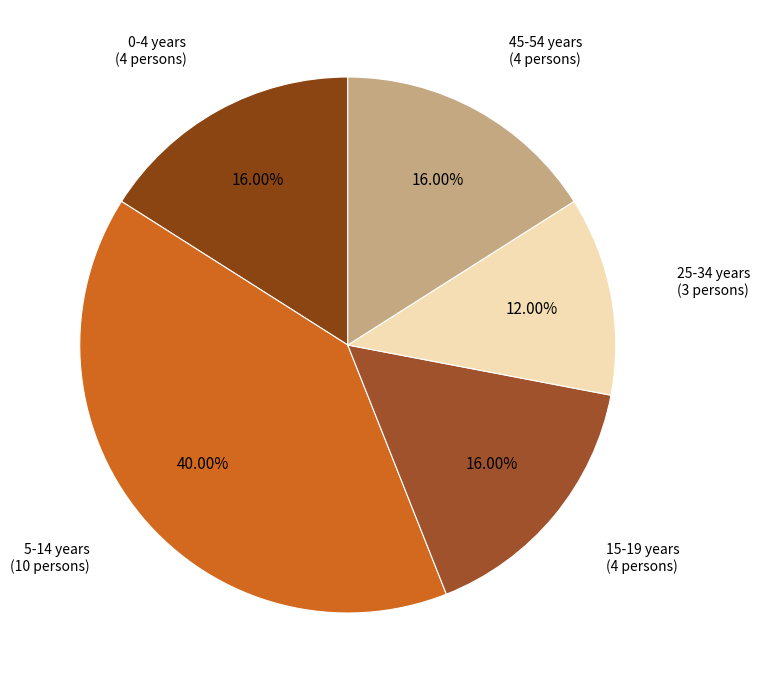

To the nearest percent, what is the average slice percentage?

20%